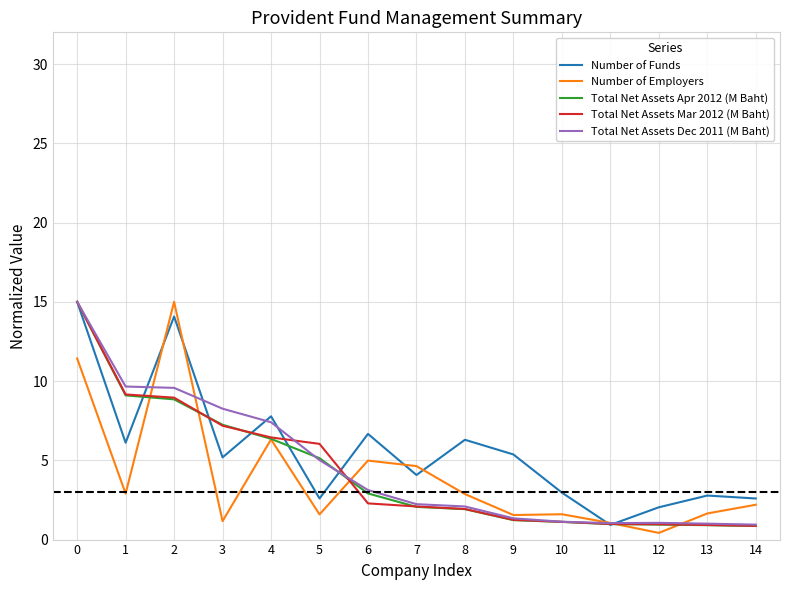

Between 3 and 10, which series saw the biggest shift?

Total Net Assets Dec 2011 (M Baht)